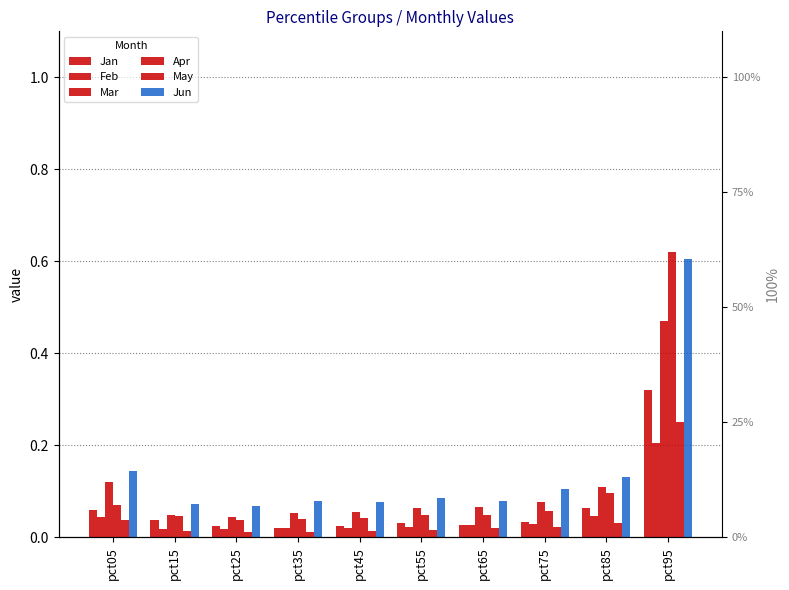

What is the sum of all Mar values?

1.1